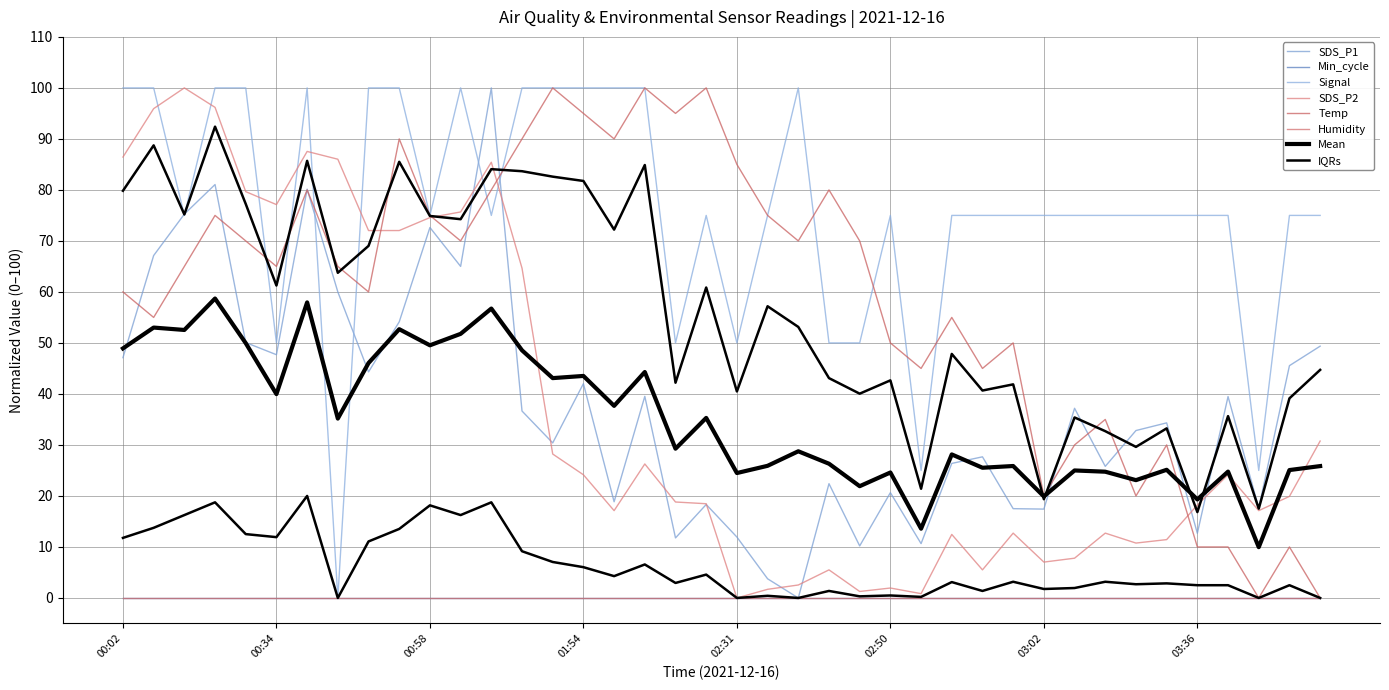

What is the label of the 10th point from the left?

00:50